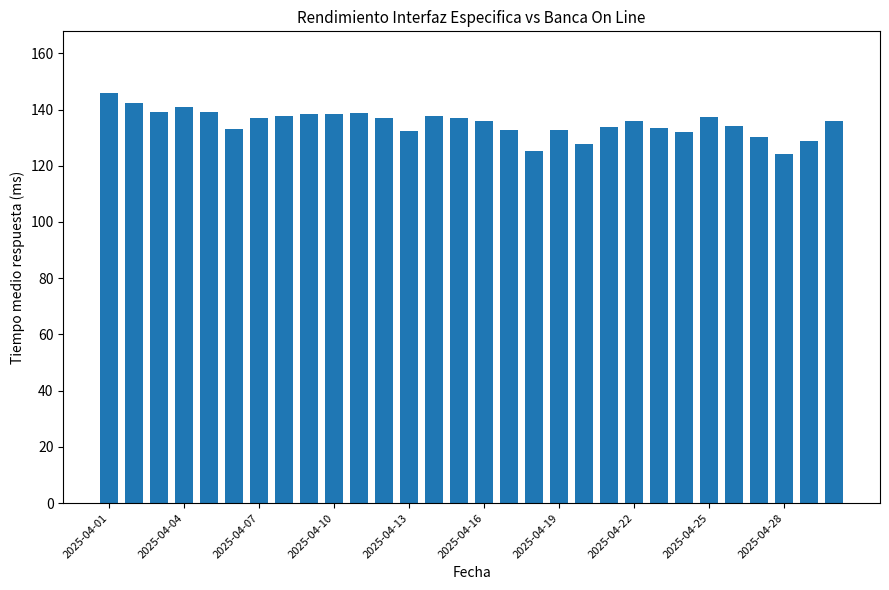

What is the value of the 21st bar from the left?

133.7